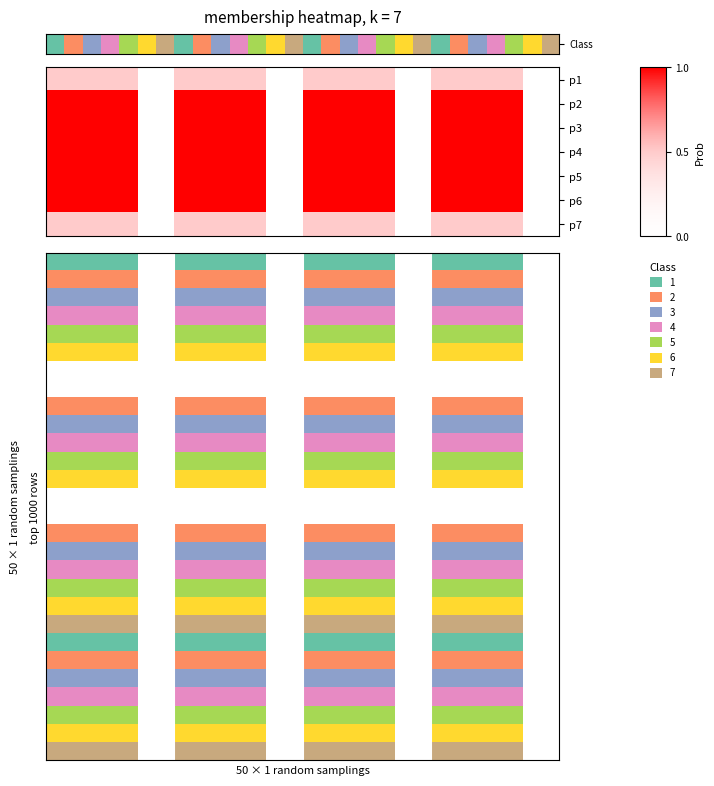

Rank the series by their maximum value, from highest to lowest.

row_1, row_2, row_3, row_4, row_5, row_0, row_6